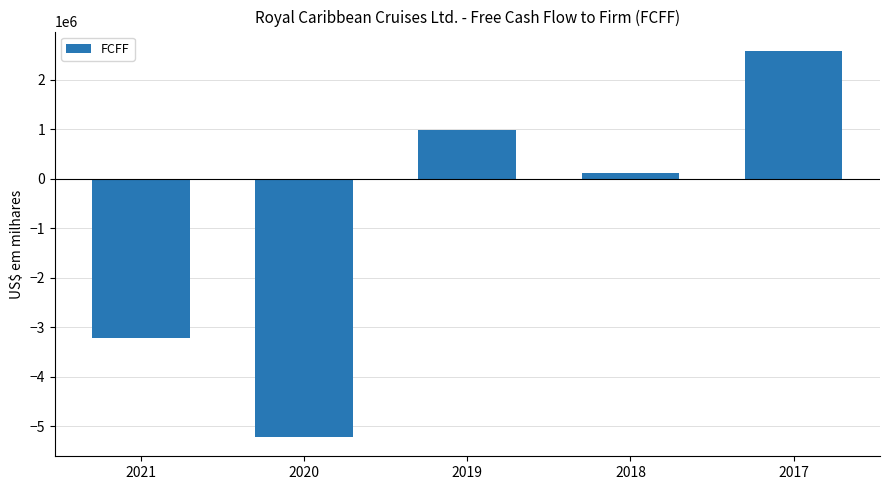

Reading right to left, transcribe all the data shown in this chart.

2017=2581204	2018=117733	2019=989428	2020=-5220761	2021=-3222065